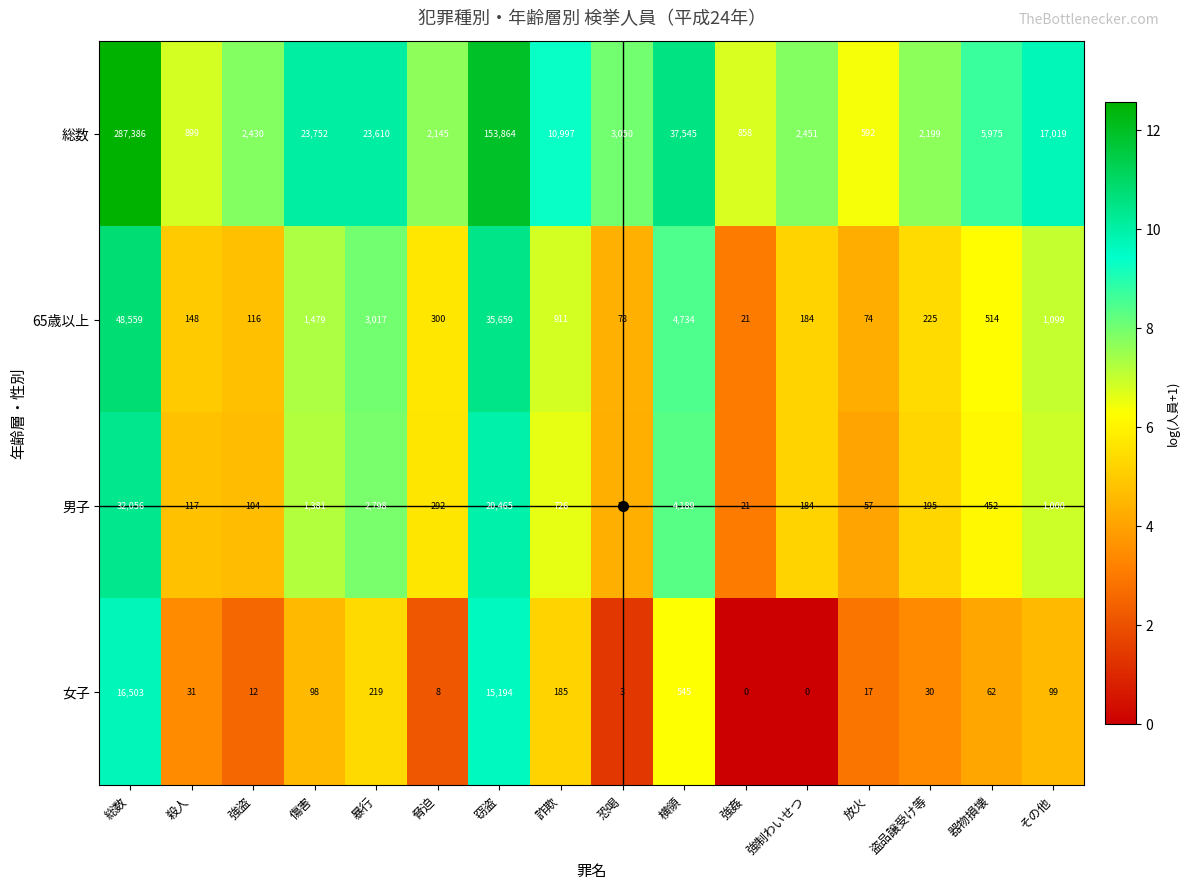

True or false: 男子 has a value of 75 at 恐喝.

True